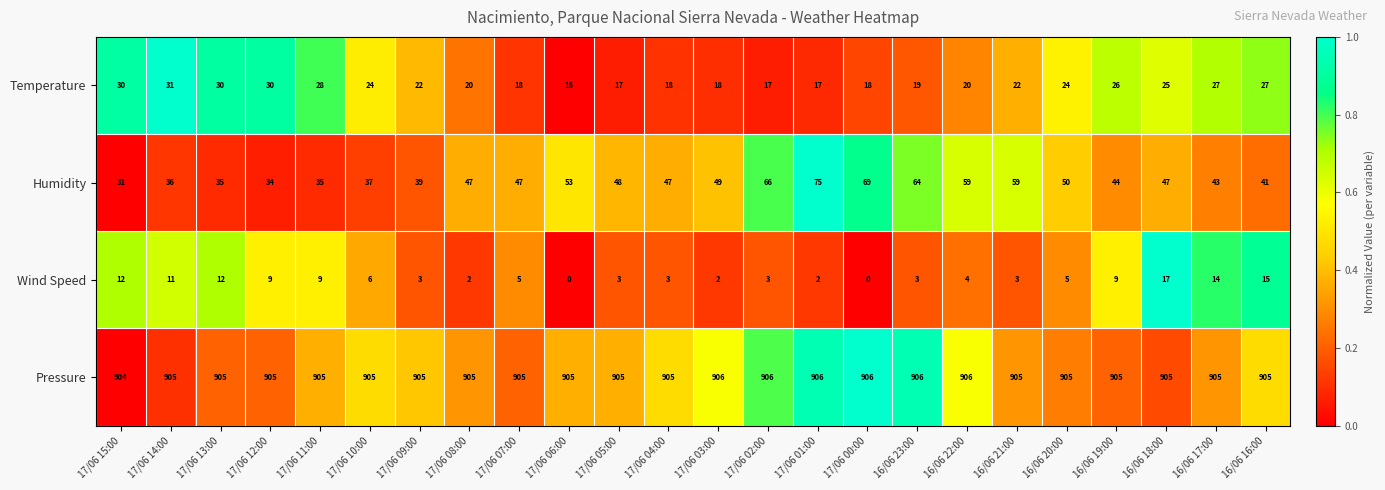

At how many categories does at least one series exceed 0?

24